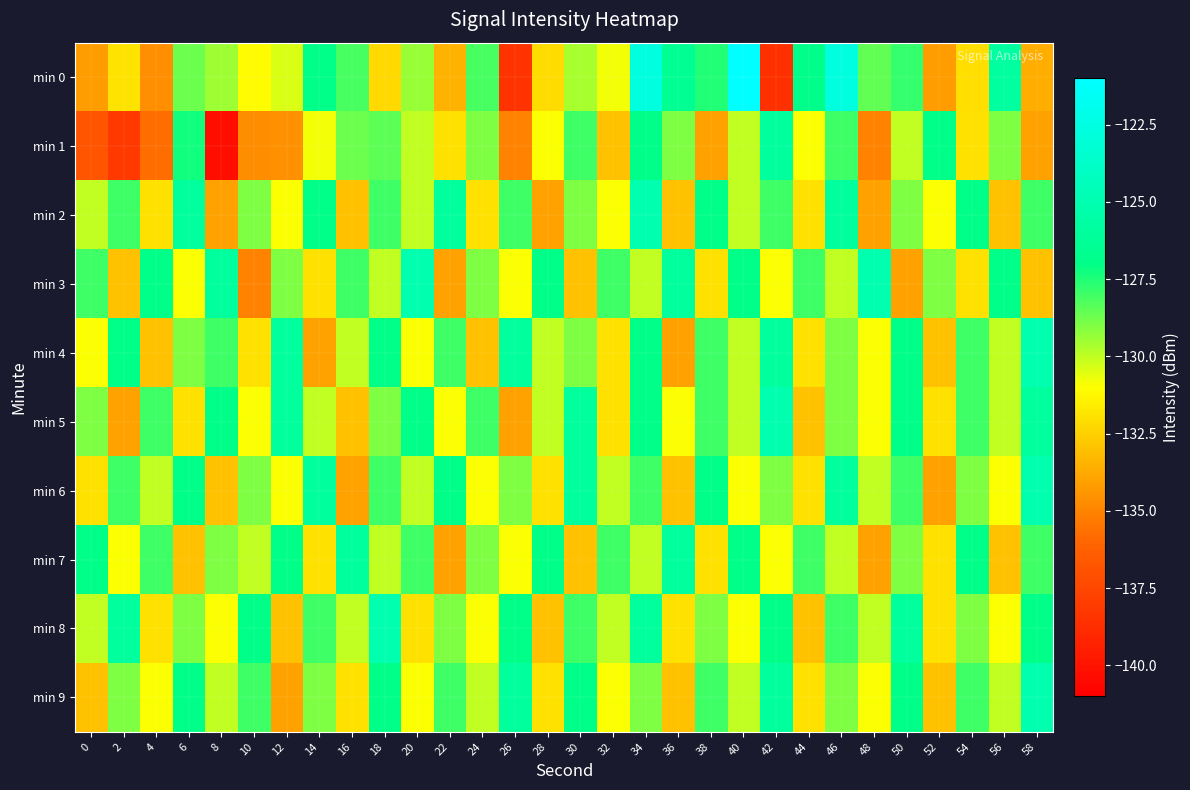

Reading right to left, extract all data points from this chart.

min 0: 58=-133.6	56=-125.9	54=-132.1	52=-134.2	50=-127.8	48=-128.5	46=-122.6	44=-126.9	42=-138.6	40=-121.0	38=-127.6	36=-126.4	34=-122.6	32=-130.8	30=-129.6	28=-132.1	26=-138.5	24=-128.2	22=-133.4	20=-129.4	18=-132.2	16=-128.1	14=-127.0	12=-130.4	10=-131.1	8=-129.4	6=-128.7	4=-134.6	2=-131.9	0=-134.2
min 1: 58=-134.0	56=-129.0	54=-132.0	52=-127.0	50=-130.0	48=-135.0	46=-128.0	44=-131.0	42=-126.0	40=-130.0	38=-134.0	36=-129.0	34=-127.0	32=-133.0	30=-128.0	28=-131.0	26=-135.0	24=-129.0	22=-132.0	20=-130.0	18=-128.5	16=-128.7	14=-130.8	12=-134.6	10=-134.7	8=-140.2	6=-127.3	4=-135.7	2=-138.2	0=-136.8
min 2: 58=-128.0	56=-133.0	54=-127.0	52=-131.0	50=-129.0	48=-134.0	46=-126.0	44=-132.0	42=-128.0	40=-130.0	38=-127.0	36=-133.0	34=-125.0	32=-131.0	30=-129.0	28=-134.0	26=-128.0	24=-132.0	22=-126.0	20=-130.0	18=-128.0	16=-133.0	14=-127.0	12=-131.0	10=-129.0	8=-134.0	6=-126.0	4=-132.0	2=-128.0	0=-130.0
min 3: 58=-133.0	56=-127.0	54=-132.0	52=-129.0	50=-134.0	48=-125.0	46=-130.0	44=-128.0	42=-131.0	40=-127.0	38=-132.0	36=-126.0	34=-130.0	32=-128.0	30=-133.0	28=-127.0	26=-131.0	24=-129.0	22=-134.0	20=-125.0	18=-130.0	16=-128.0	14=-132.0	12=-129.0	10=-135.0	8=-126.0	6=-131.0	4=-127.0	2=-133.0	0=-128.0
min 4: 58=-125.0	56=-130.0	54=-128.0	52=-133.0	50=-127.0	48=-131.0	46=-129.0	44=-132.0	42=-126.0	40=-130.0	38=-128.0	36=-134.0	34=-127.0	32=-132.0	30=-129.0	28=-130.0	26=-126.0	24=-133.0	22=-128.0	20=-131.0	18=-127.0	16=-130.0	14=-134.0	12=-126.0	10=-132.0	8=-128.0	6=-129.0	4=-133.0	2=-127.0	0=-131.0
min 5: 58=-126.0	56=-130.0	54=-128.0	52=-132.0	50=-127.0	48=-131.0	46=-129.0	44=-133.0	42=-125.0	40=-130.0	38=-128.0	36=-131.0	34=-127.0	32=-132.0	30=-126.0	28=-130.0	26=-134.0	24=-128.0	22=-131.0	20=-127.0	18=-129.0	16=-133.0	14=-130.0	12=-126.0	10=-131.0	8=-127.0	6=-132.0	4=-128.0	2=-134.0	0=-129.0
min 6: 58=-125.0	56=-131.0	54=-129.0	52=-134.0	50=-128.0	48=-130.0	46=-126.0	44=-132.0	42=-129.0	40=-131.0	38=-127.0	36=-133.0	34=-128.0	32=-130.0	30=-126.0	28=-132.0	26=-129.0	24=-131.0	22=-127.0	20=-130.0	18=-128.0	16=-134.0	14=-126.0	12=-131.0	10=-129.0	8=-133.0	6=-127.0	4=-130.0	2=-128.0	0=-132.0
min 7: 58=-128.0	56=-133.0	54=-127.0	52=-132.0	50=-129.0	48=-134.0	46=-130.0	44=-128.0	42=-131.0	40=-127.0	38=-132.0	36=-126.0	34=-130.0	32=-128.0	30=-133.0	28=-127.0	26=-131.0	24=-129.0	22=-134.0	20=-128.0	18=-130.0	16=-126.0	14=-132.0	12=-127.0	10=-130.0	8=-129.0	6=-133.0	4=-128.0	2=-131.0	0=-127.0
min 8: 58=-127.0	56=-131.0	54=-129.0	52=-132.0	50=-126.0	48=-130.0	46=-128.0	44=-133.0	42=-127.0	40=-131.0	38=-129.0	36=-132.0	34=-126.0	32=-130.0	30=-128.0	28=-133.0	26=-127.0	24=-131.0	22=-129.0	20=-132.0	18=-125.0	16=-130.0	14=-128.0	12=-133.0	10=-127.0	8=-131.0	6=-129.0	4=-132.0	2=-126.0	0=-130.0
min 9: 58=-125.0	56=-130.0	54=-128.0	52=-133.0	50=-127.0	48=-131.0	46=-129.0	44=-132.0	42=-126.0	40=-130.0	38=-128.0	36=-133.0	34=-129.0	32=-131.0	30=-127.0	28=-132.0	26=-126.0	24=-130.0	22=-128.0	20=-131.0	18=-127.0	16=-132.0	14=-129.0	12=-134.0	10=-128.0	8=-130.0	6=-127.0	4=-131.0	2=-129.0	0=-133.0